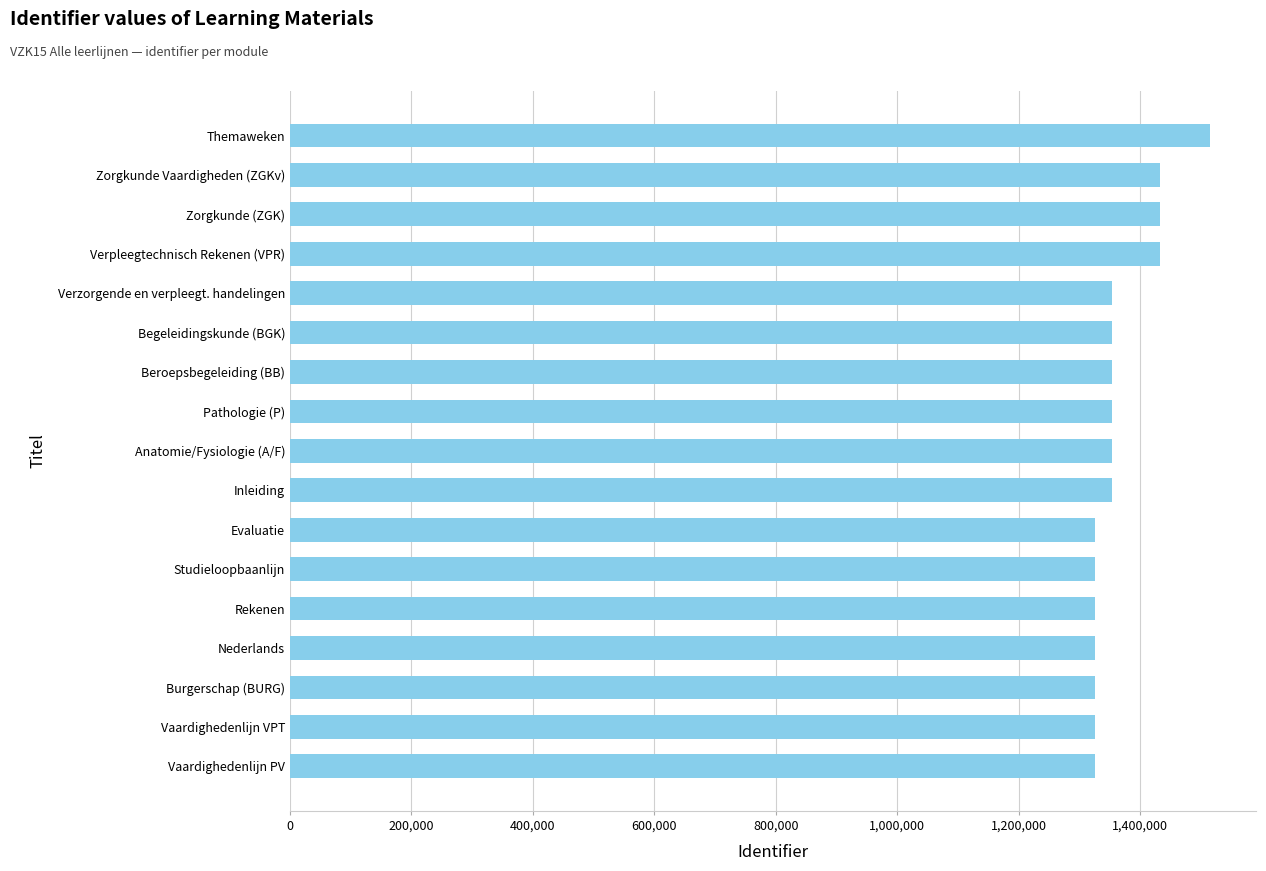

The chart shows a value of 871013 at Evaluatie. True or false?

False